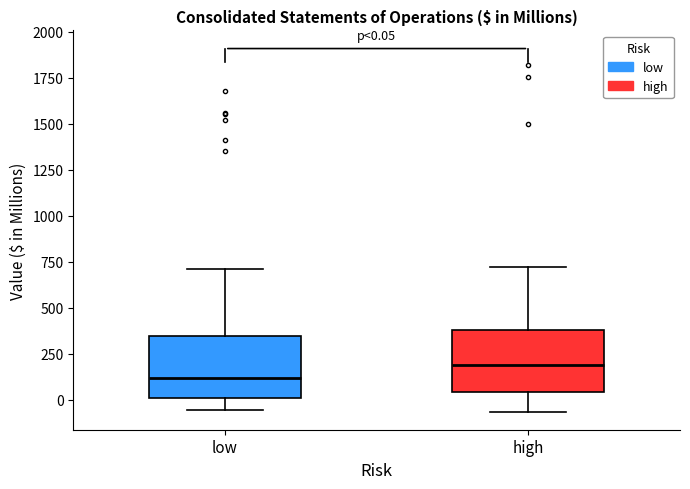

Which box's median line is the lowest?

low